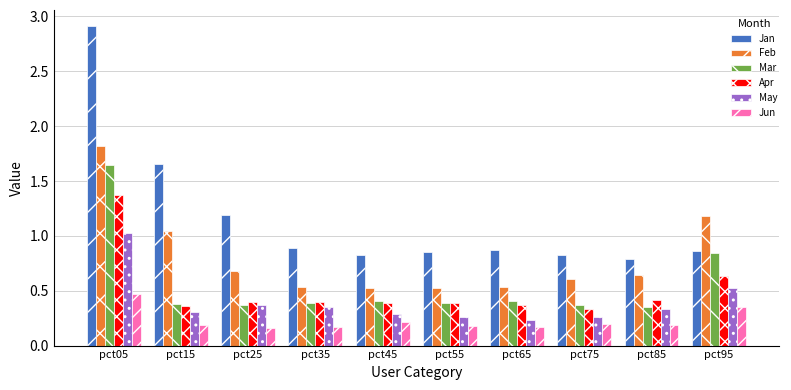

What is the greatest value displayed?

2.9